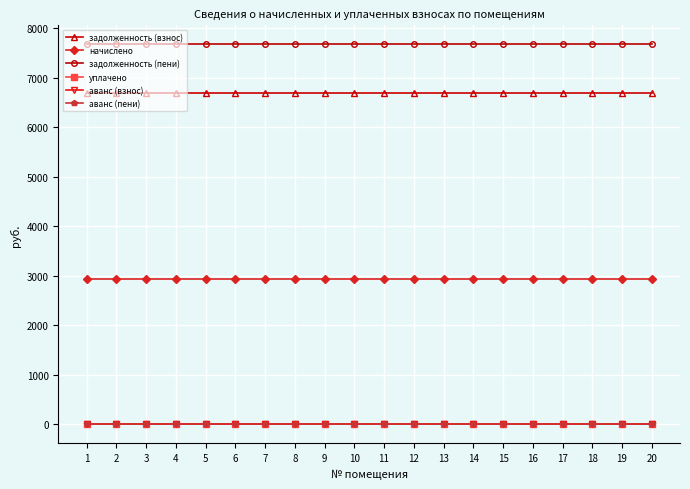

What is the difference between the highest and lowest values at 6?

7675.5